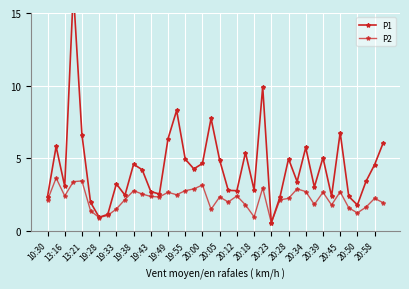

What is the highest value of the P1 series?

16.5